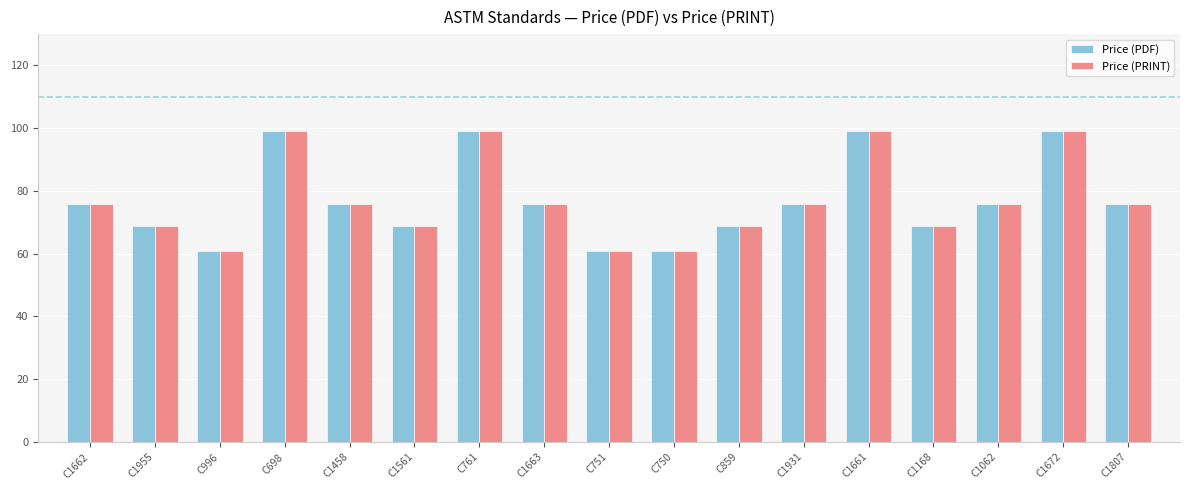

How many categories are shown in the chart?

17